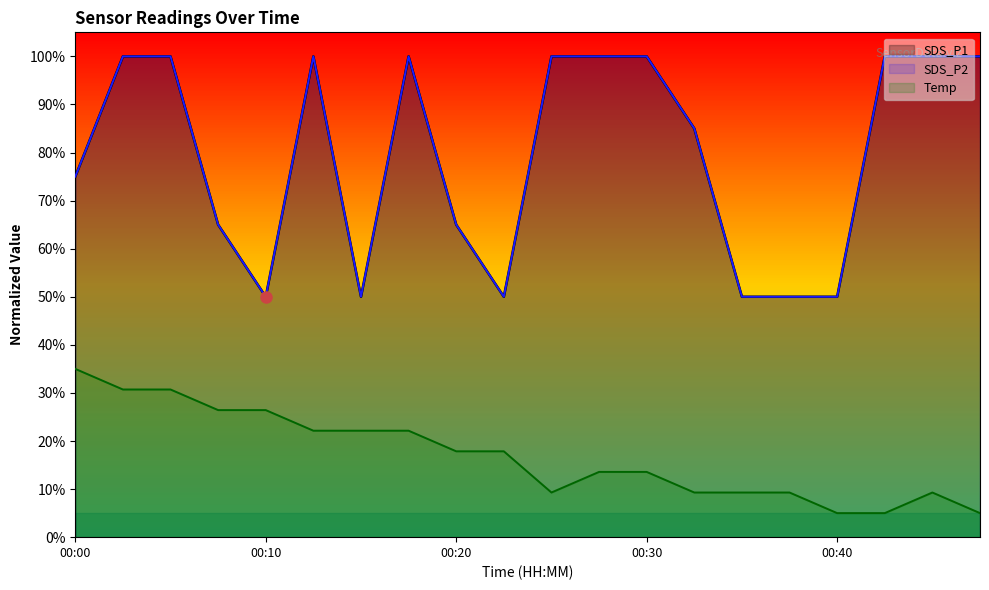

Reading right to left, transcribe all the data shown in this chart.

SDS_P1: 00:47=1.0	00:45=1.0	00:42=1.0	00:40=0.5	00:37=0.5	00:35=0.5	00:32=0.8	00:30=1.0	00:27=1.0	00:25=1.0	00:23=0.5	00:20=0.7	00:18=1.0	00:15=0.5	00:13=1.0	00:10=0.5	00:08=0.7	00:05=1.0	00:03=1.0	00:00=0.7
SDS_P2: 00:47=1.0	00:45=1.0	00:42=1.0	00:40=0.5	00:37=0.5	00:35=0.5	00:32=0.8	00:30=1.0	00:27=1.0	00:25=1.0	00:23=0.5	00:20=0.7	00:18=1.0	00:15=0.5	00:13=1.0	00:10=0.5	00:08=0.7	00:05=1.0	00:03=1.0	00:00=0.7
Temp: 00:47=0.1	00:45=0.1	00:42=0.1	00:40=0.1	00:37=0.1	00:35=0.1	00:32=0.1	00:30=0.1	00:27=0.1	00:25=0.1	00:23=0.2	00:20=0.2	00:18=0.2	00:15=0.2	00:13=0.2	00:10=0.3	00:08=0.3	00:05=0.3	00:03=0.3	00:00=0.3